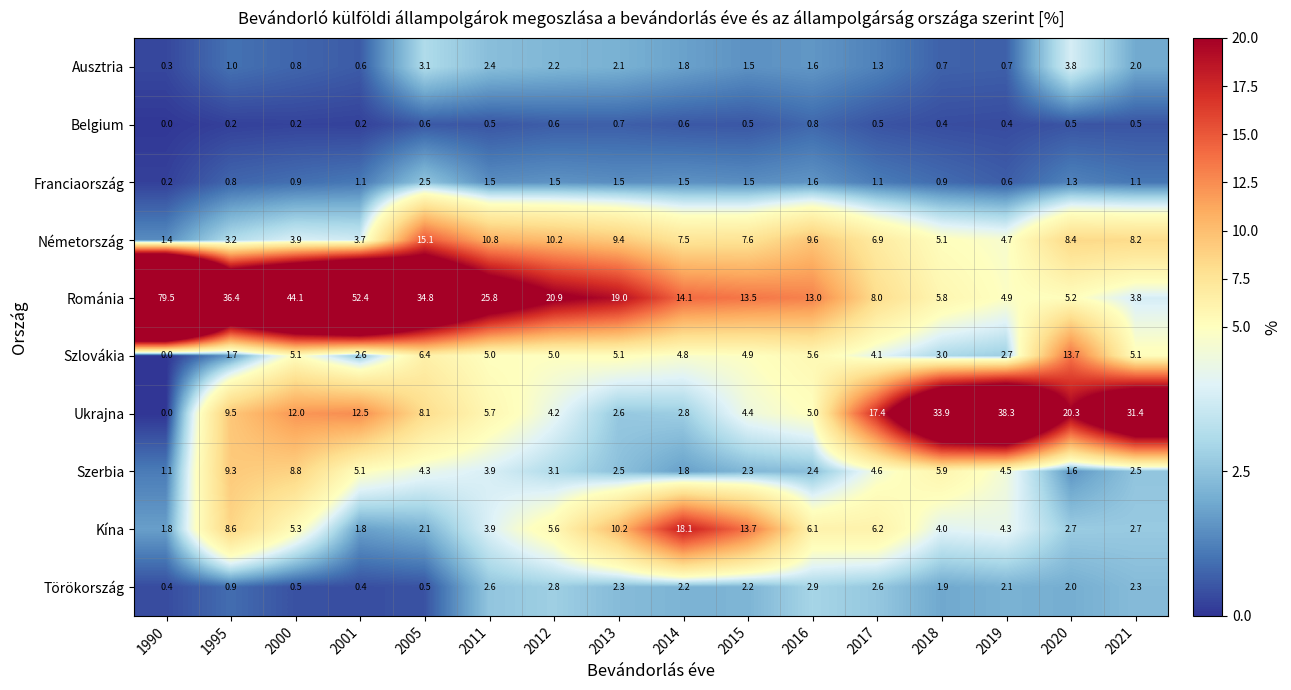

The value of Ukrajna at 2014 is 2.8. True or false?

True